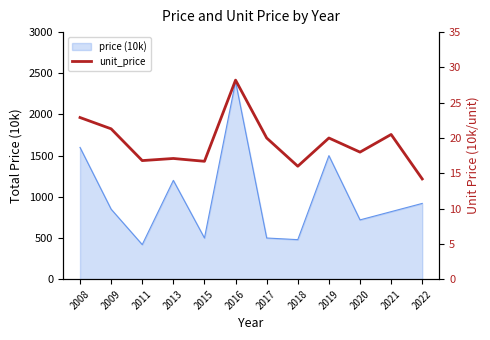

True or false: price (10k) has a value of 1500 at 2019.

True